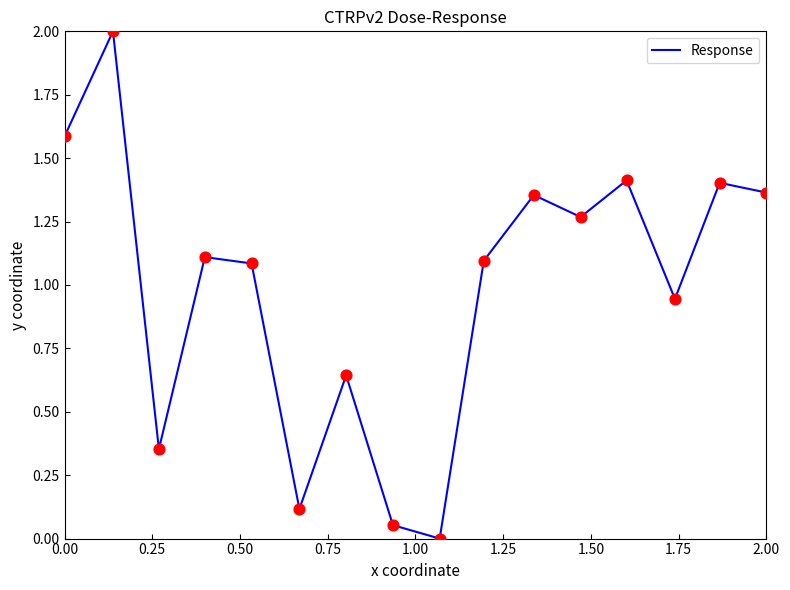

What is the maximum value shown in the chart?

2.0